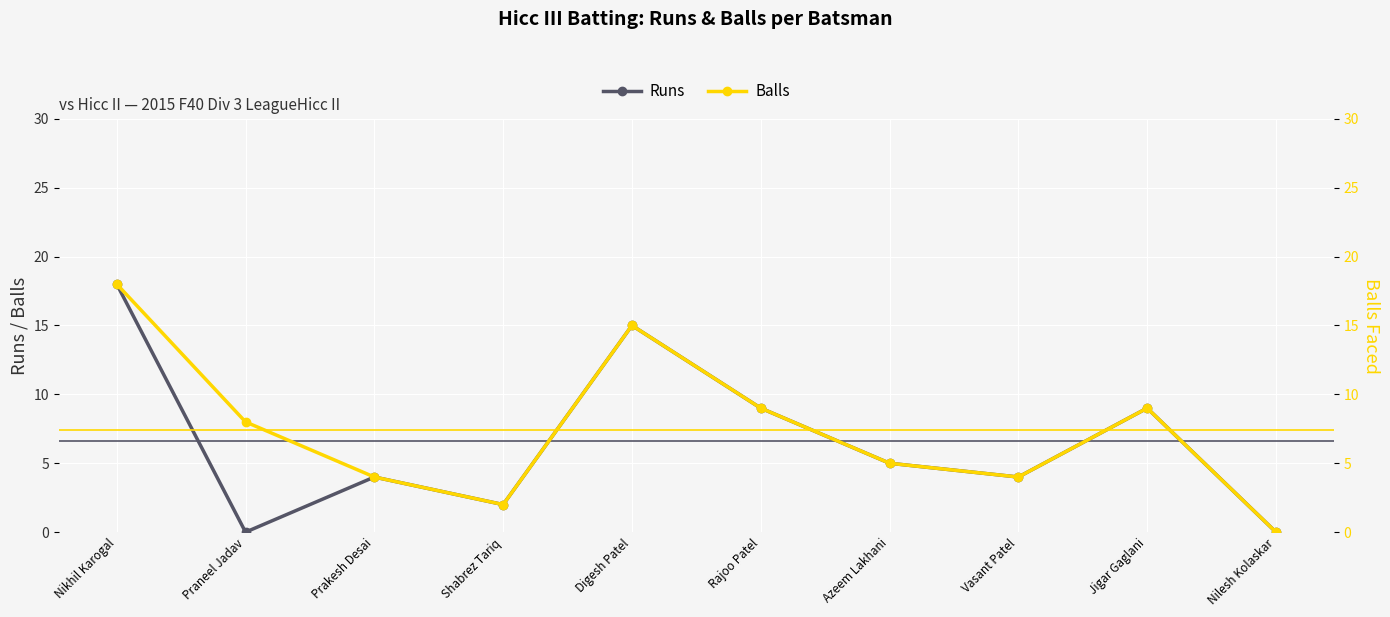

How many interior local valleys does the Runs series have?

3